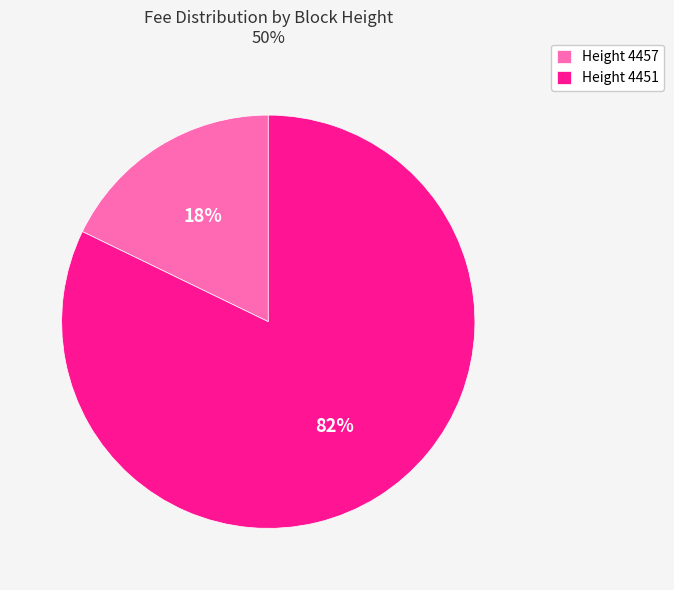

What is the largest slice in the pie chart?

Height 4451